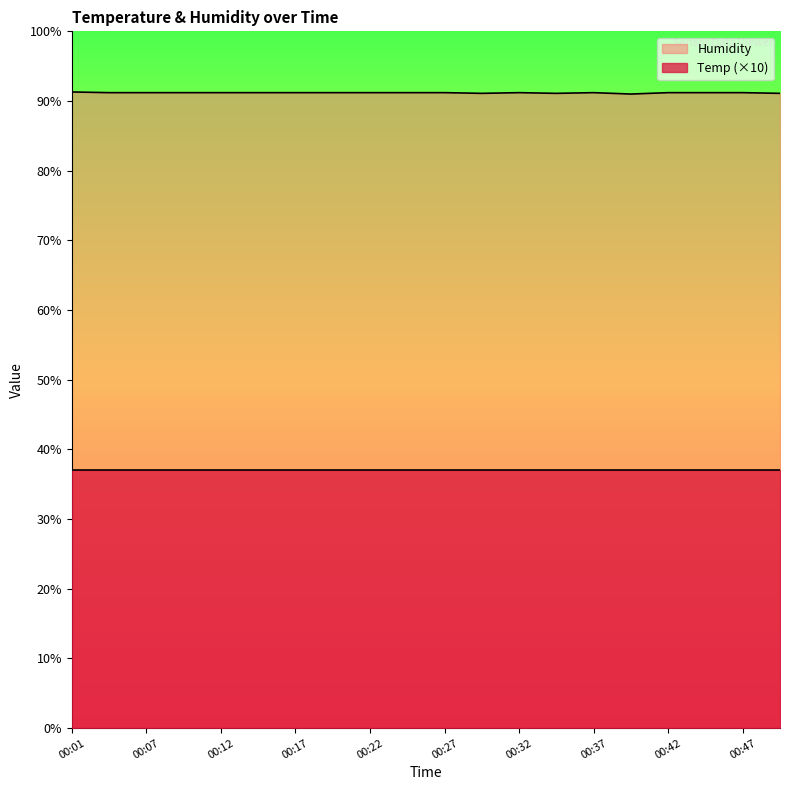

Approximately how many times larger is the value at 00:35 compared to 00:27?

1.0